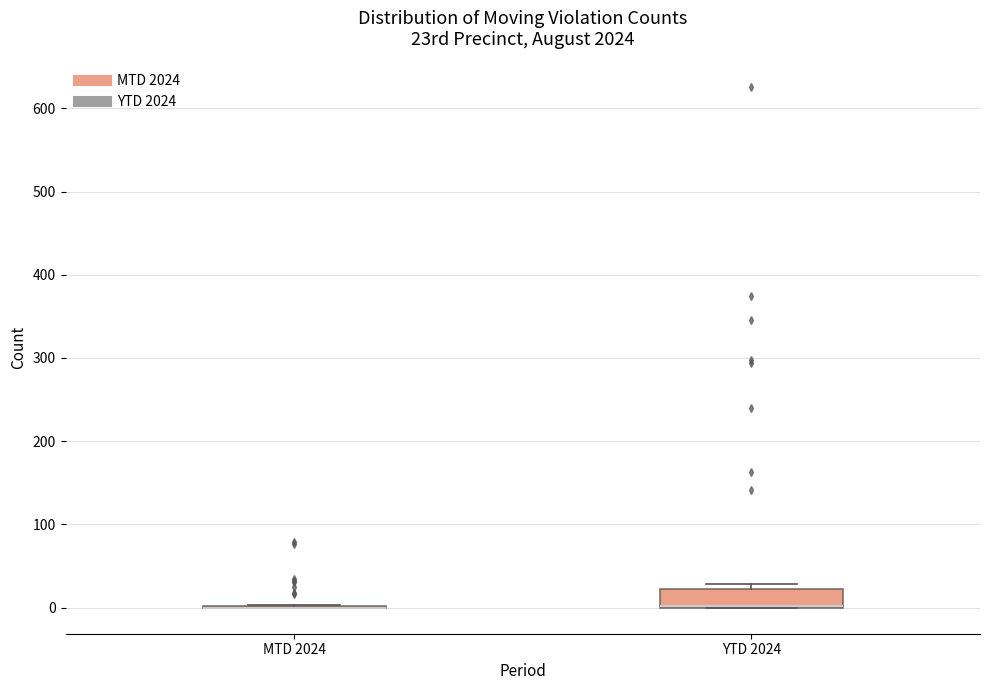

Where is the lower edge of the box for YTD 2024 on the y-axis? The values are not printed on the chart, so give them approximately, as read against the axis.

0